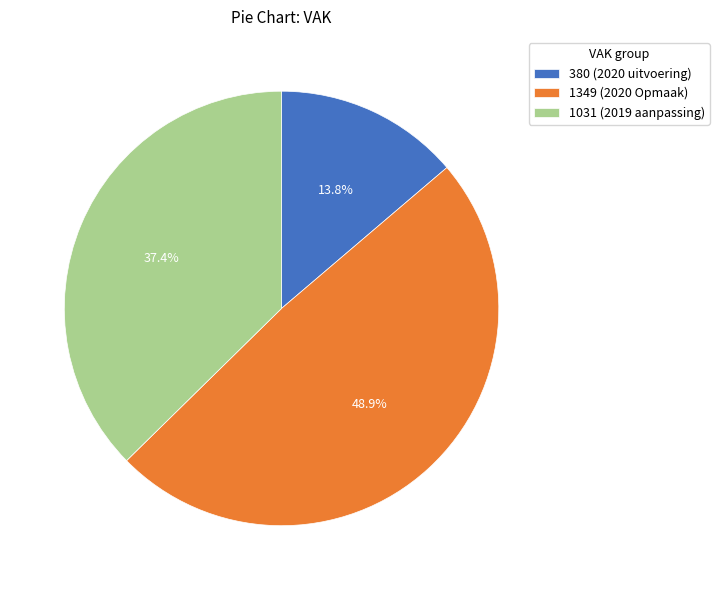

Rank the categories by value from highest to lowest.

1349 (2020 Opmaak), 1031 (2019 aanpassing), 380 (2020 uitvoering)